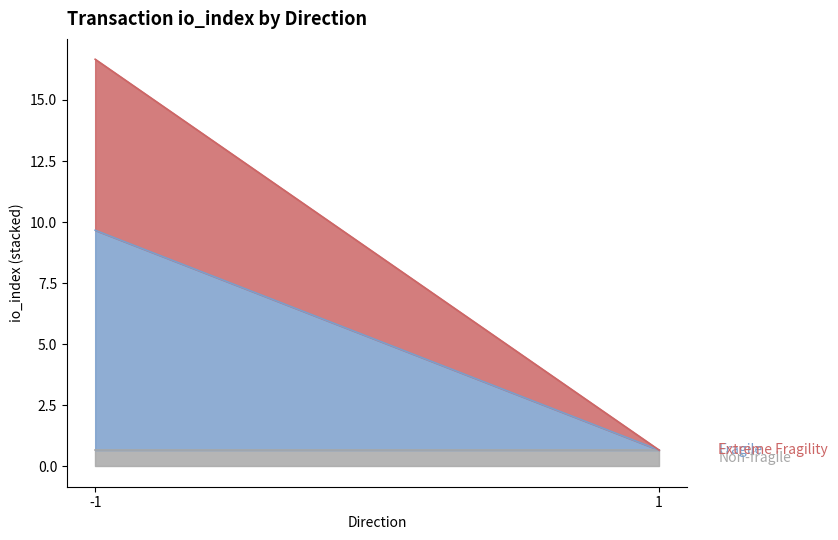

What is the sum of all Non-fragile values?

1.3